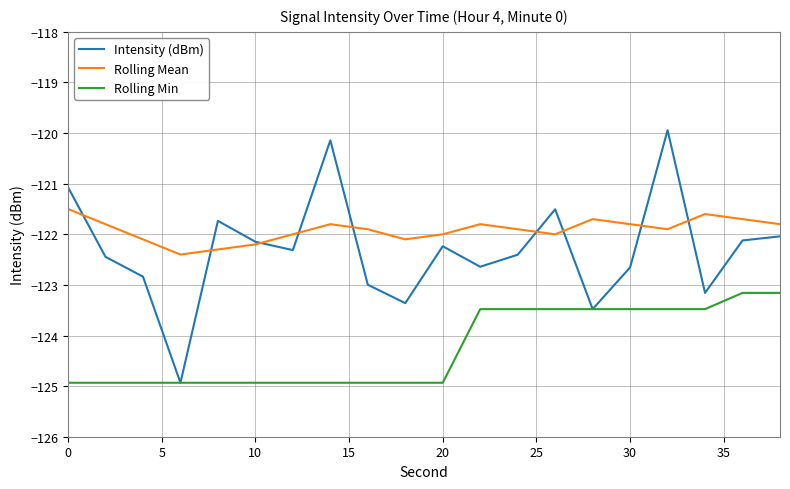

Which series has the widest spread of values?

Intensity (dBm)